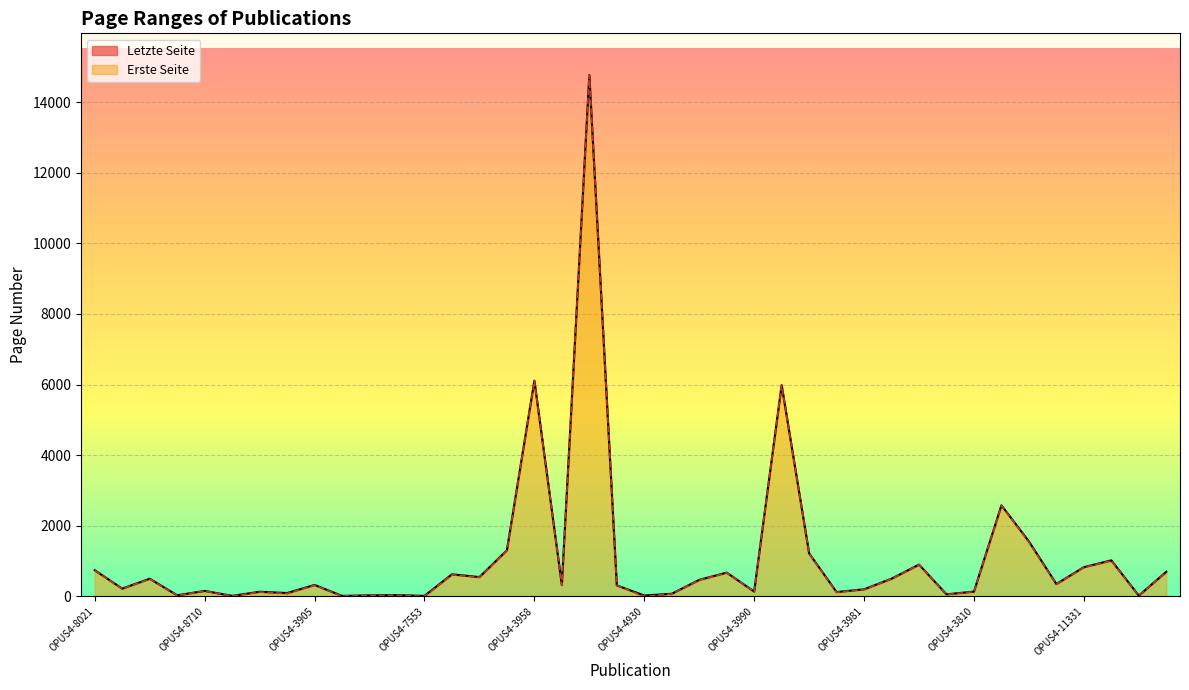

At which label is Erste Seite closest to 7383?

OPUS4-3958